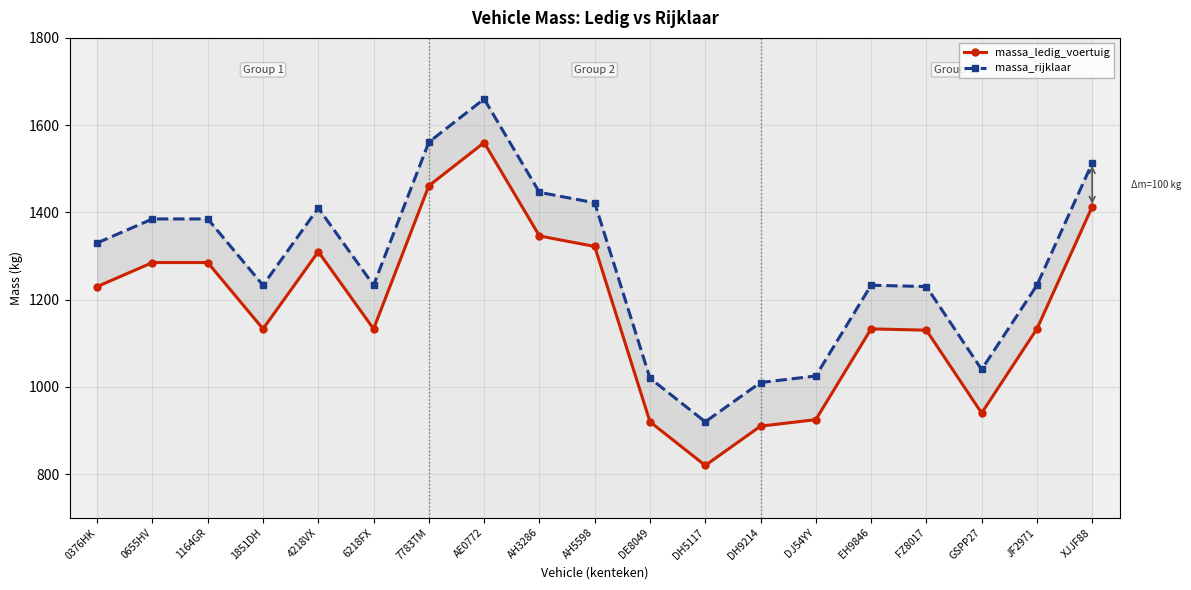

Count the number of categories in the chart.

19